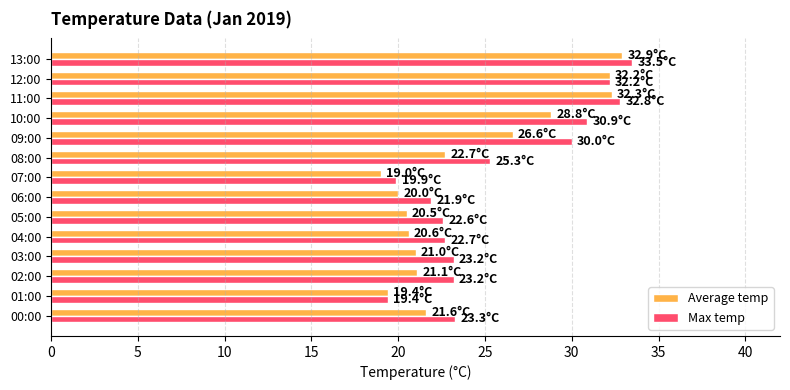

Count the number of data series in this chart.

2